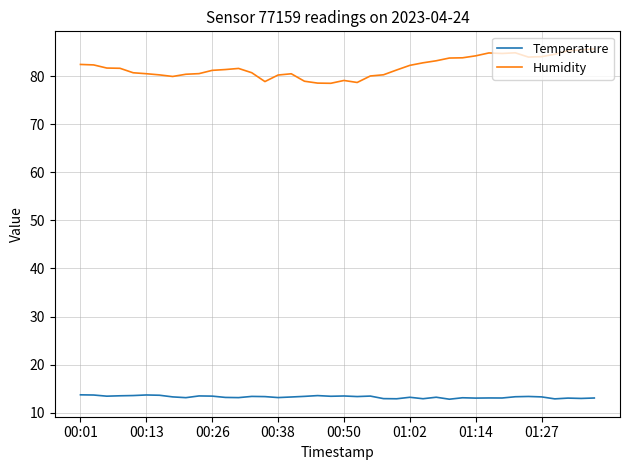

True or false: Temperature has more than 2 interior local peaks.

True